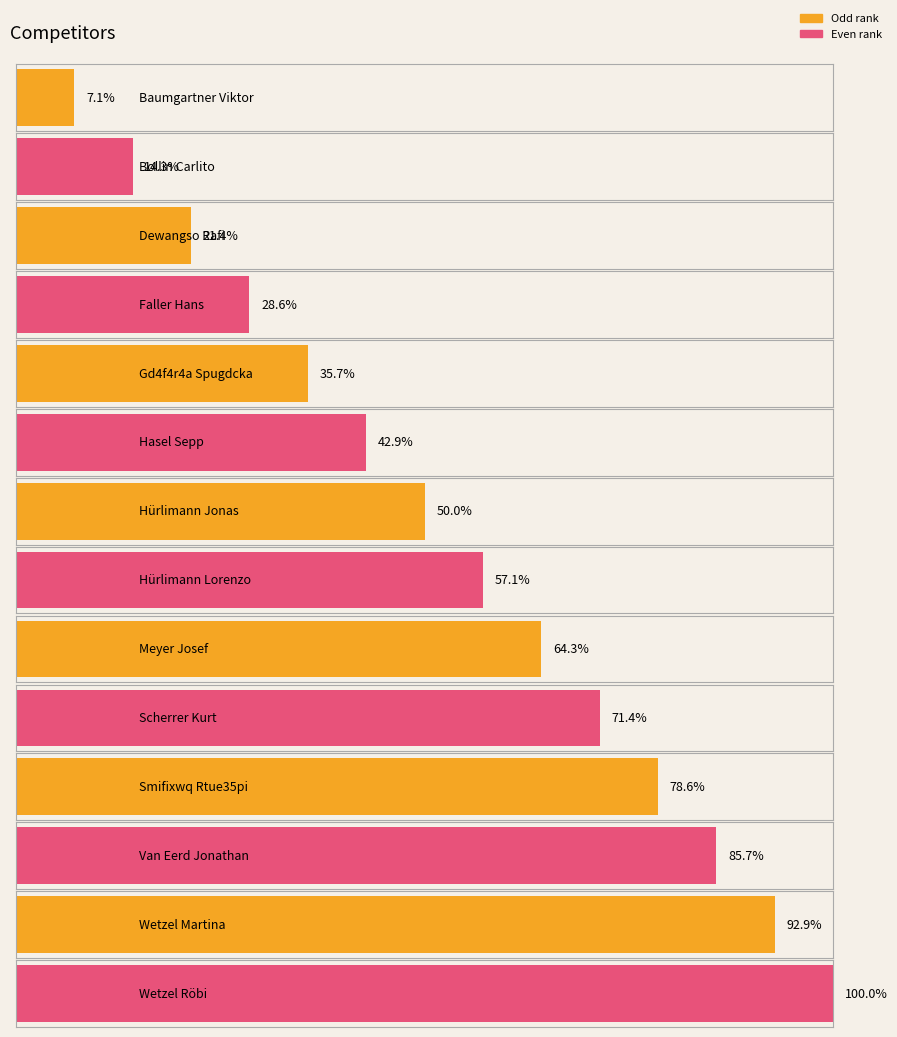

At which category does the chart reach its peak across all series?

Wetzel Röbi